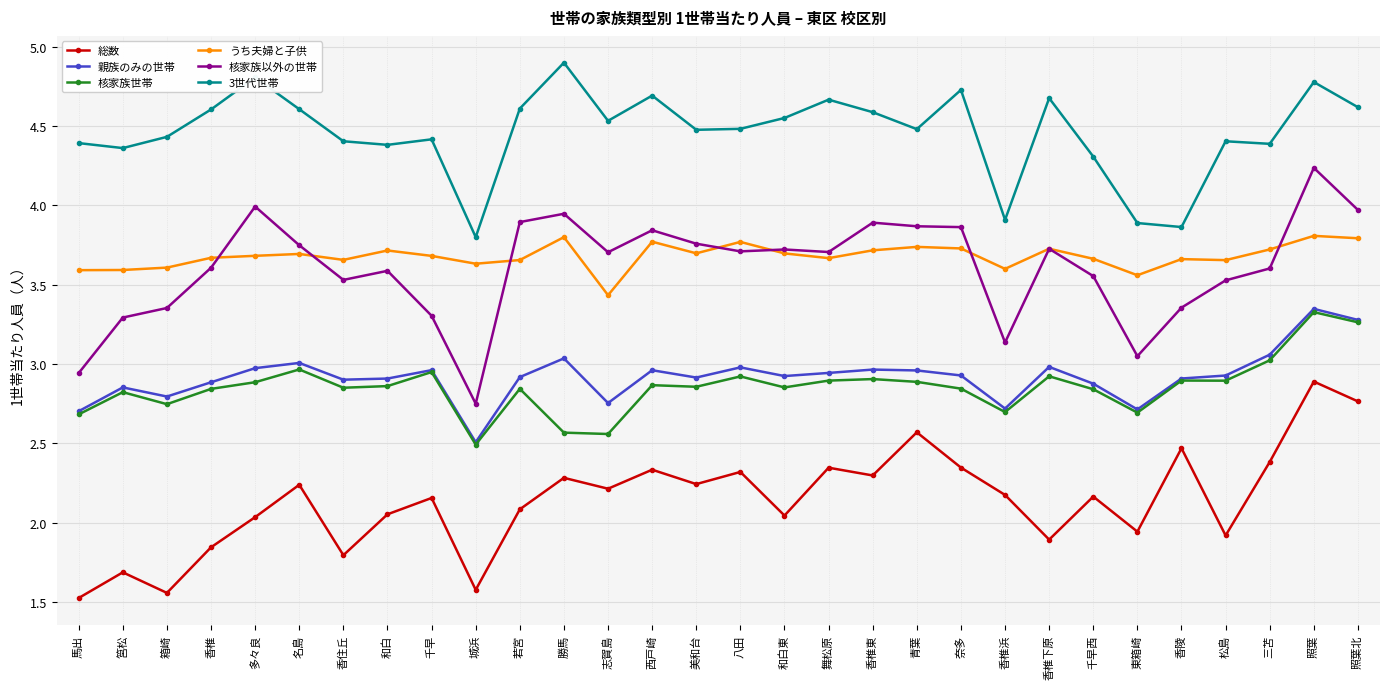

True or false: 総数 and 親族のみの世帯 cross at least once.

False